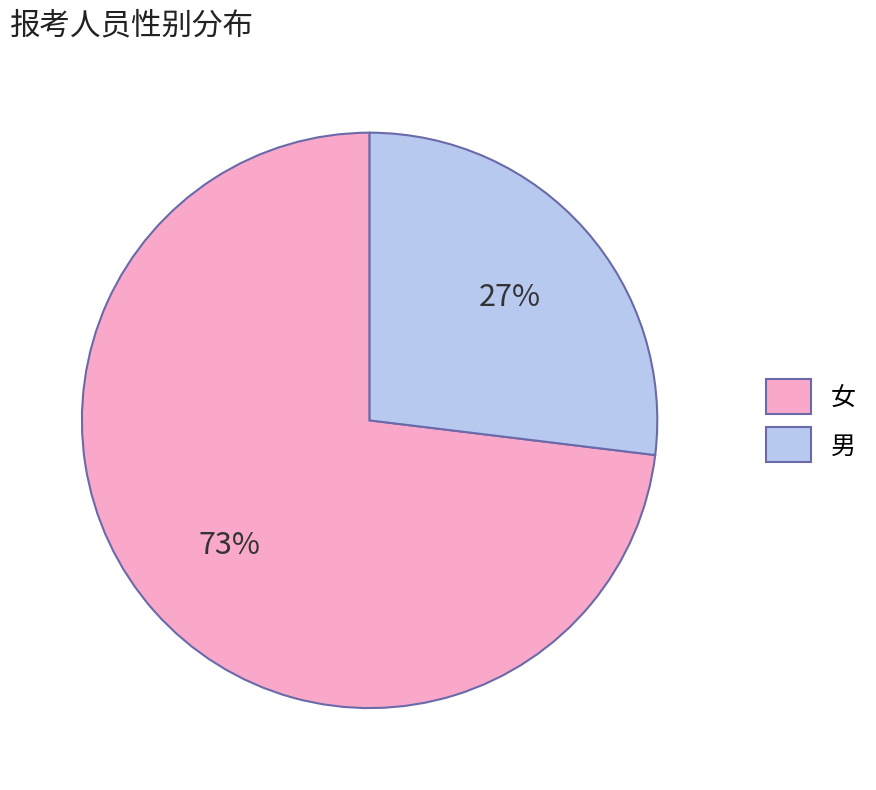

Does 男 represent more than half of the total?

No